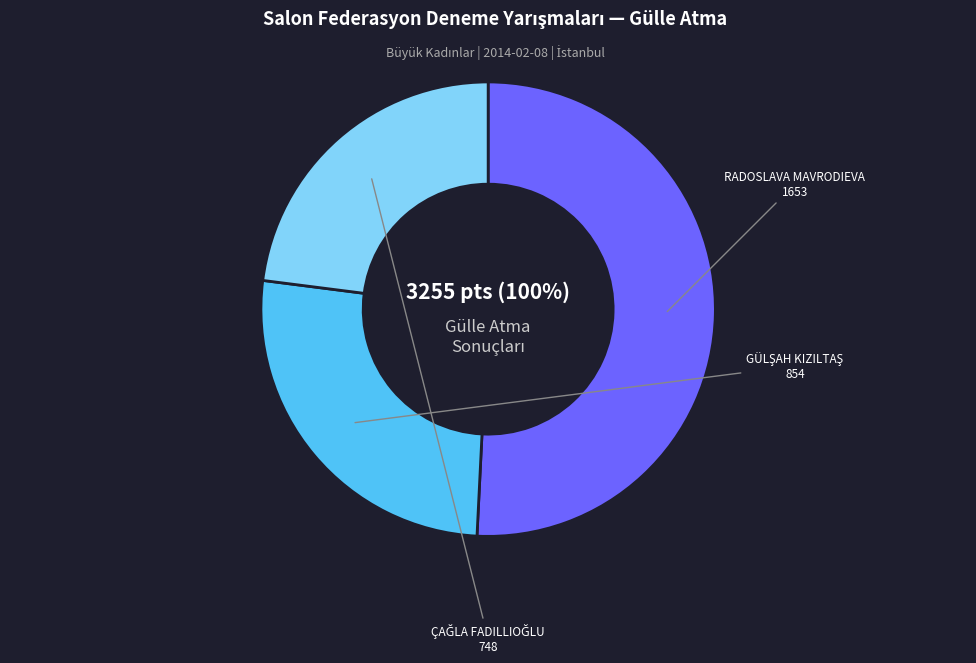

To the nearest percent, what is the average slice percentage?

33%